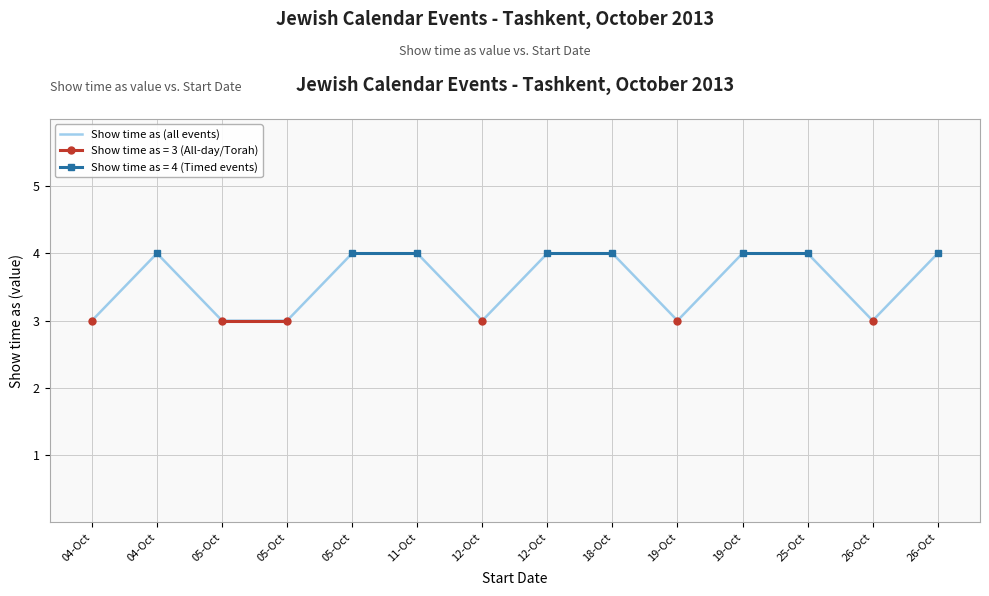

True or false: the data shows 6 at 25-Oct.

False